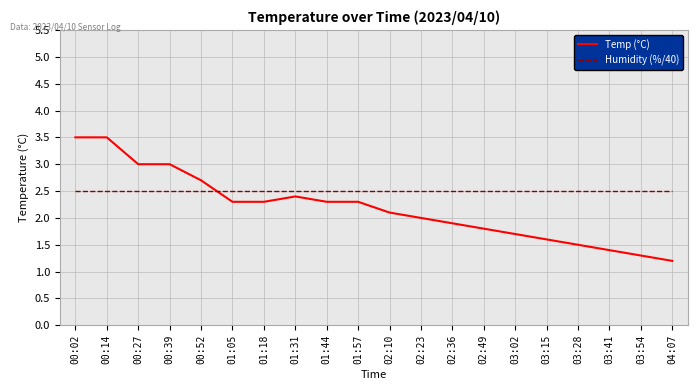

Which series has the largest total across all categories?

Humidity (%/40)